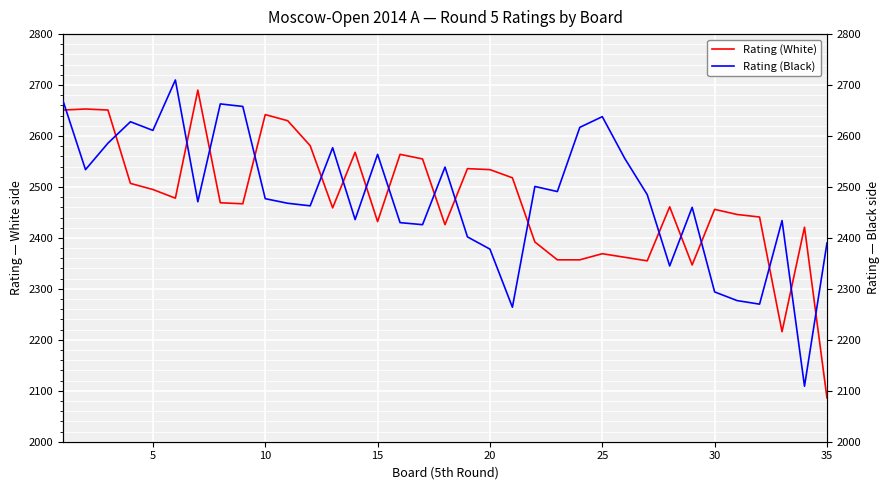

How many data points in Rating (White) are above 2467?

17